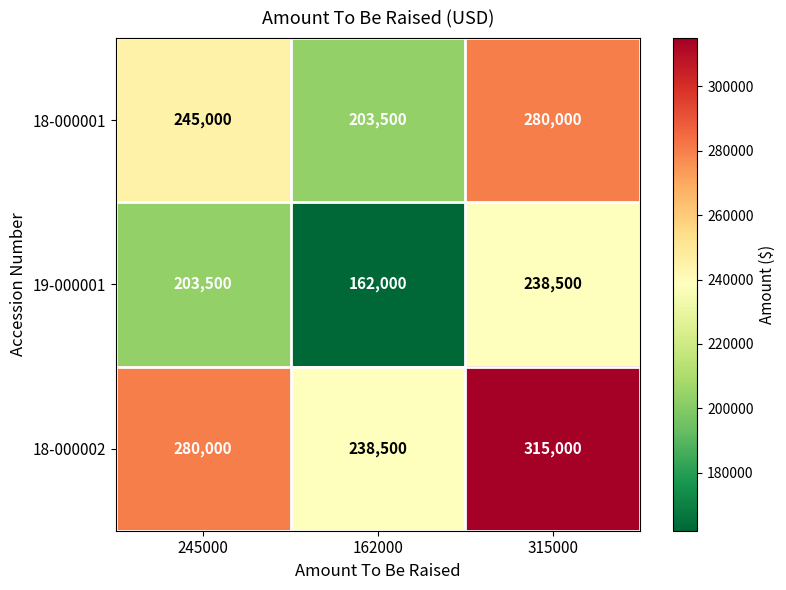

The value of 19-000001 at 245000 is 203500. True or false?

True